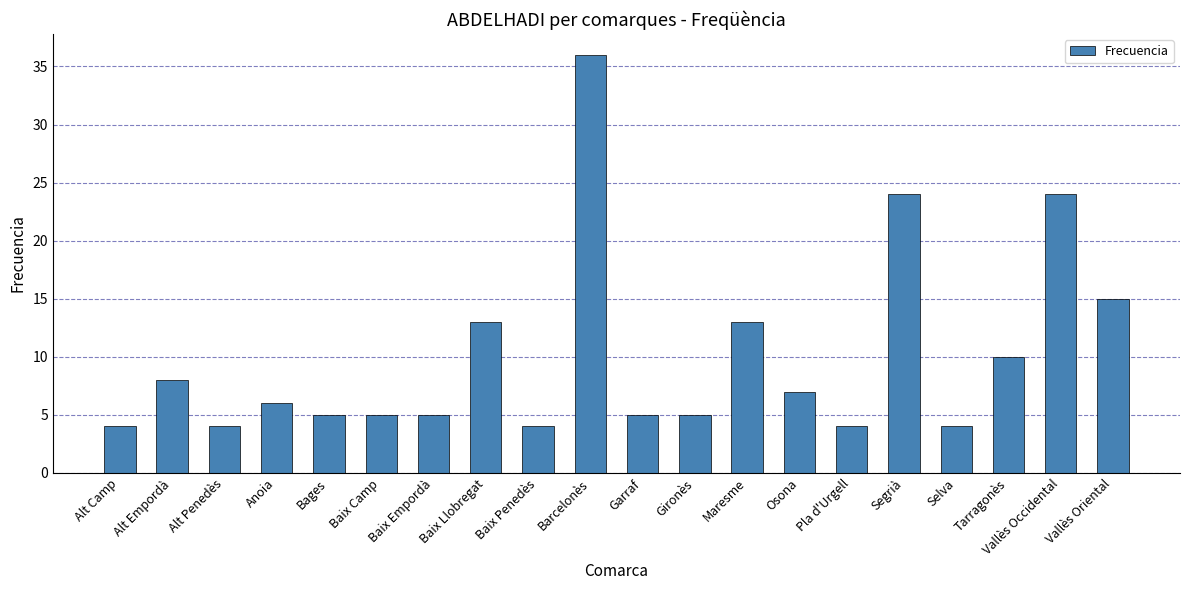

What value does the data have at Alt Camp?

4